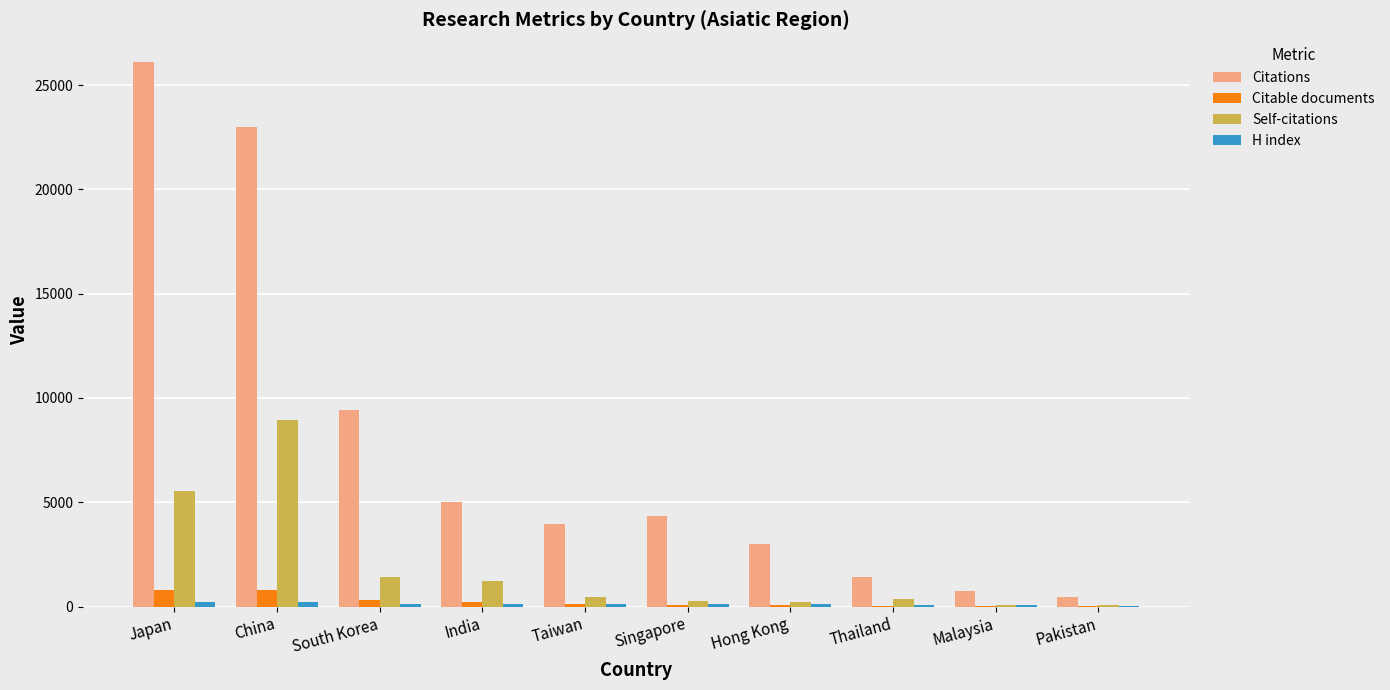

What is the spread (max minus min) of values at Japan?

25899